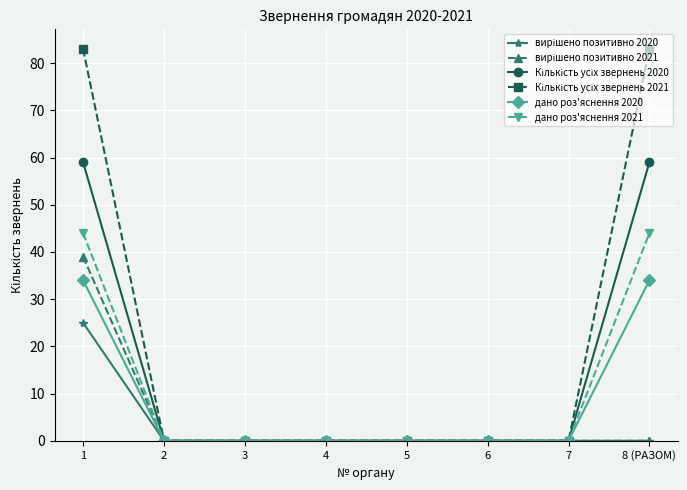

The value of дано роз'яснення 2021 at 5 is 13. True or false?

False